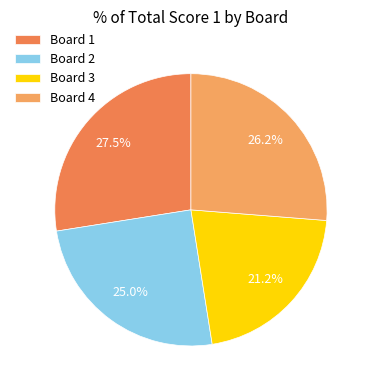

Which category has the biggest portion of the pie?

Board 1